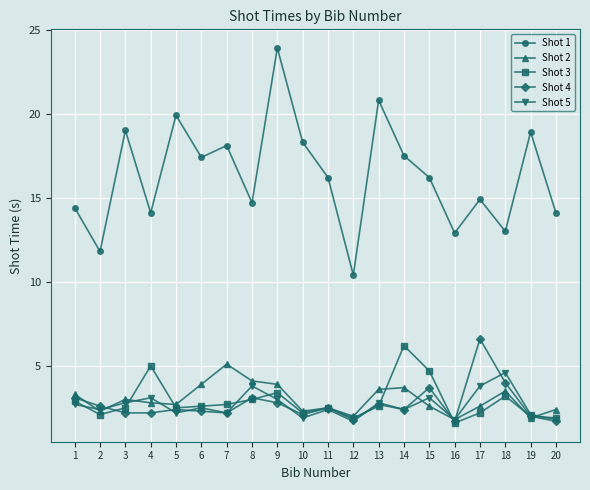

Reading right to left, what are all the values shown in this chart?

Shot 1: 20=14.1	19=18.9	18=13.0	17=14.9	16=12.9	15=16.2	14=17.5	13=20.8	12=10.4	11=16.2	10=18.3	9=23.9	8=14.7	7=18.1	6=17.4	5=19.9	4=14.1	3=19.0	2=11.8	1=14.4
Shot 2: 20=2.4	19=1.9	18=3.5	17=2.6	16=1.8	15=2.6	14=3.7	13=3.6	12=2.0	11=2.5	10=2.3	9=3.9	8=4.1	7=5.1	6=3.9	5=2.7	4=2.8	3=3.0	2=2.3	1=3.3
Shot 3: 20=1.9	19=2.0	18=3.2	17=2.2	16=1.6	15=4.7	14=6.2	13=2.6	12=1.9	11=2.5	10=2.2	9=3.4	8=3.0	7=2.7	6=2.6	5=2.5	4=5.0	3=2.5	2=2.1	1=2.9
Shot 4: 20=1.7	19=2.0	18=4.0	17=6.6	16=1.7	15=3.7	14=2.4	13=2.7	12=1.8	11=2.5	10=2.1	9=2.8	8=3.1	7=2.2	6=2.3	5=2.4	4=2.2	3=2.2	2=2.6	1=3.1
Shot 5: 20=1.8	19=2.1	18=4.6	17=3.8	16=1.8	15=3.1	14=2.4	13=2.8	12=1.7	11=2.4	10=1.9	9=3.0	8=3.8	7=2.2	6=2.5	5=2.2	4=3.1	3=2.8	2=2.4	1=2.7